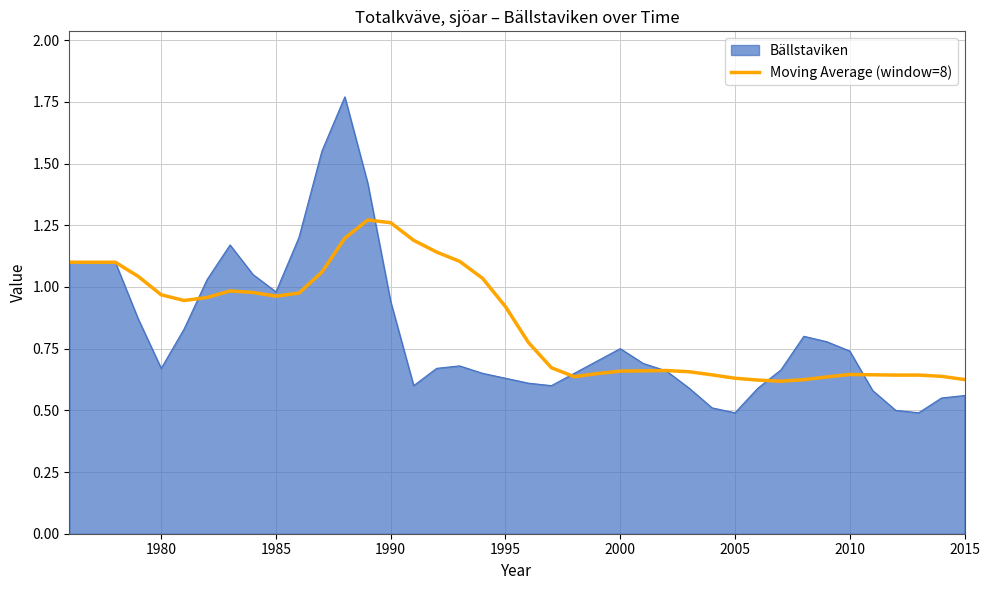

Which series has the largest range (max minus min)?

Bällstaviken